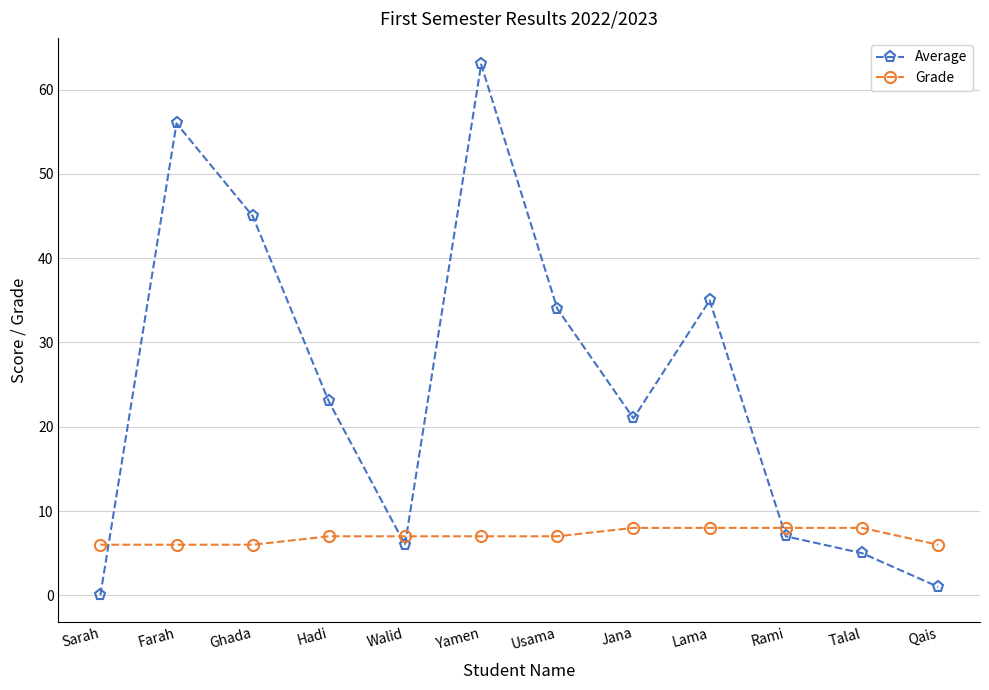

Is it true that Grade equals 6 at Sarah?

True